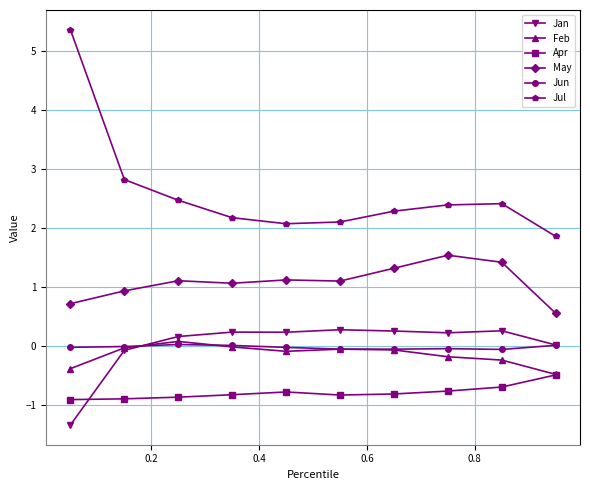

What is the value of the Jul point at the 9th from the left?

2.4